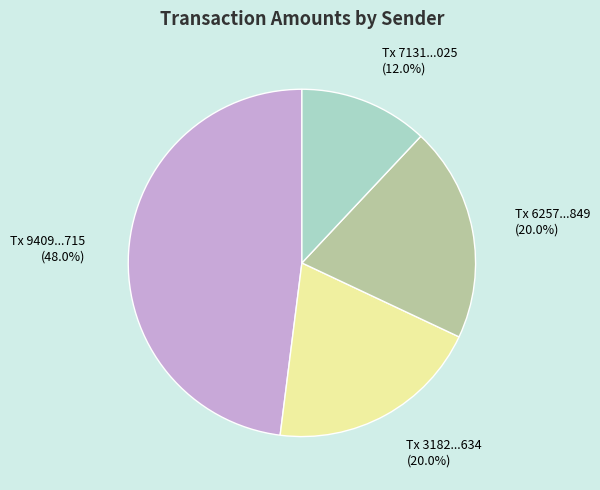

To the nearest percent, what is the average slice percentage?

25%